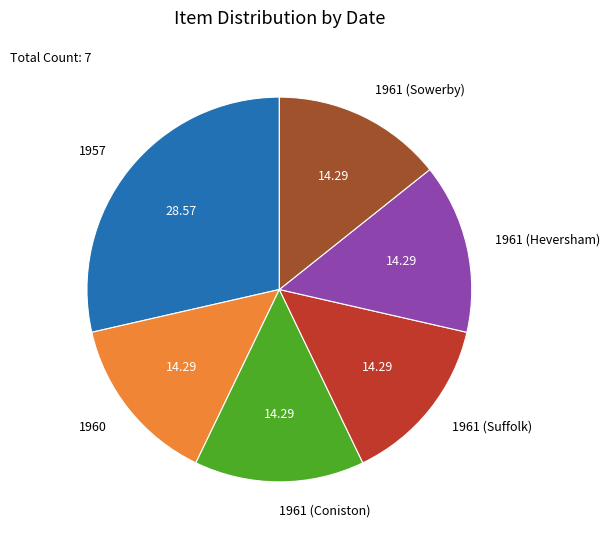

Combined, do 1957 and 1961 (Sowerby) account for over 50%?

No